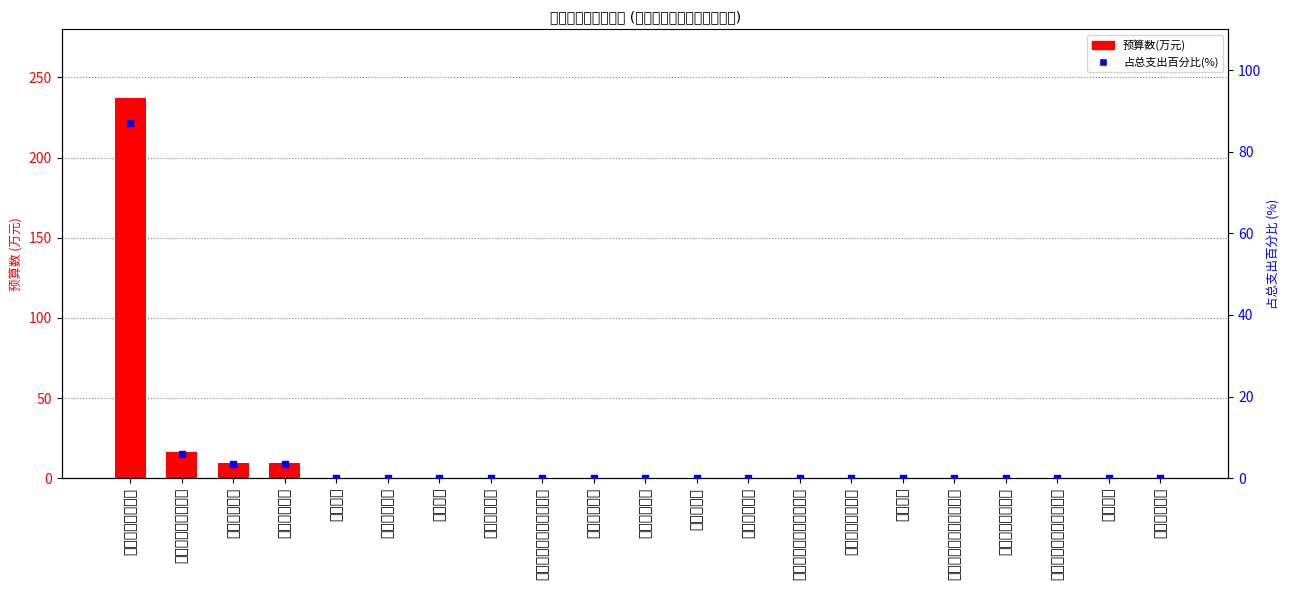

At which category is the sum across all series the highest?

一般公共服务支出